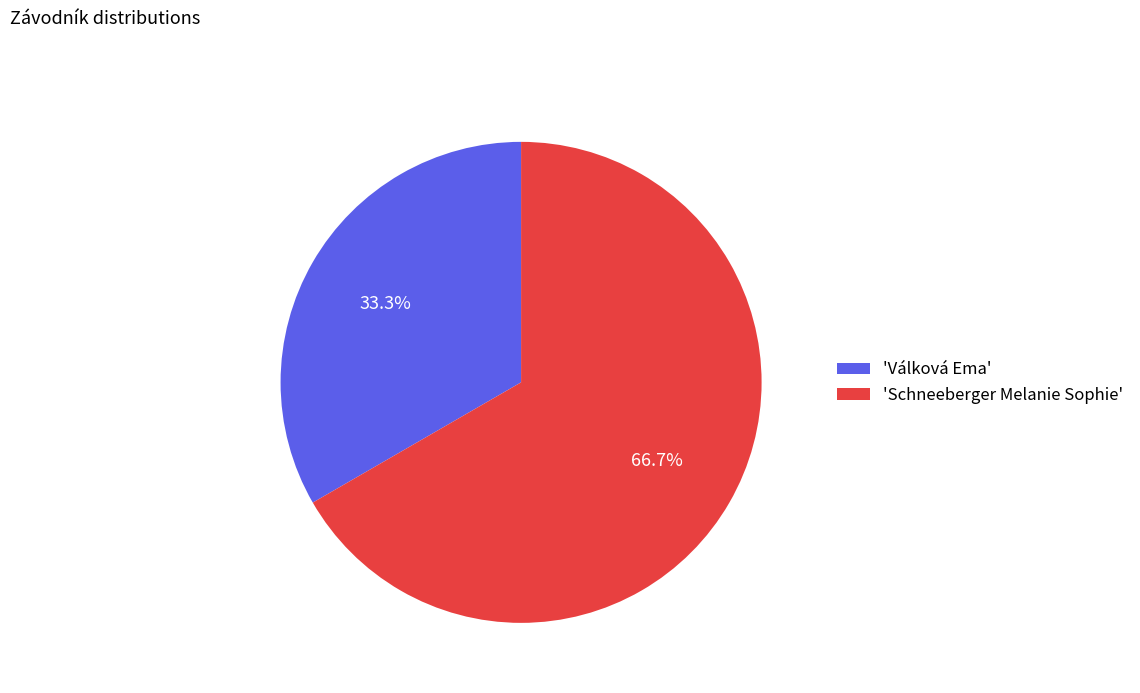

To the nearest percent, what is the difference between the largest and smallest slice percentages?

33%